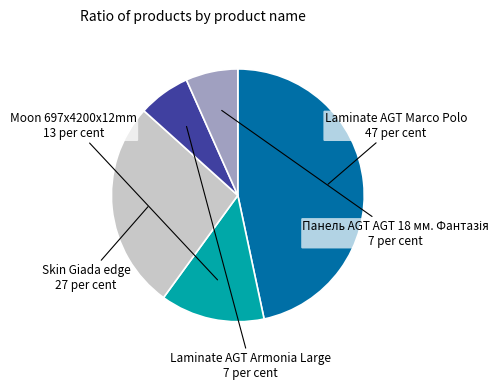

Is it true that Moon 697x4200x12mm is 20% of the pie?

False